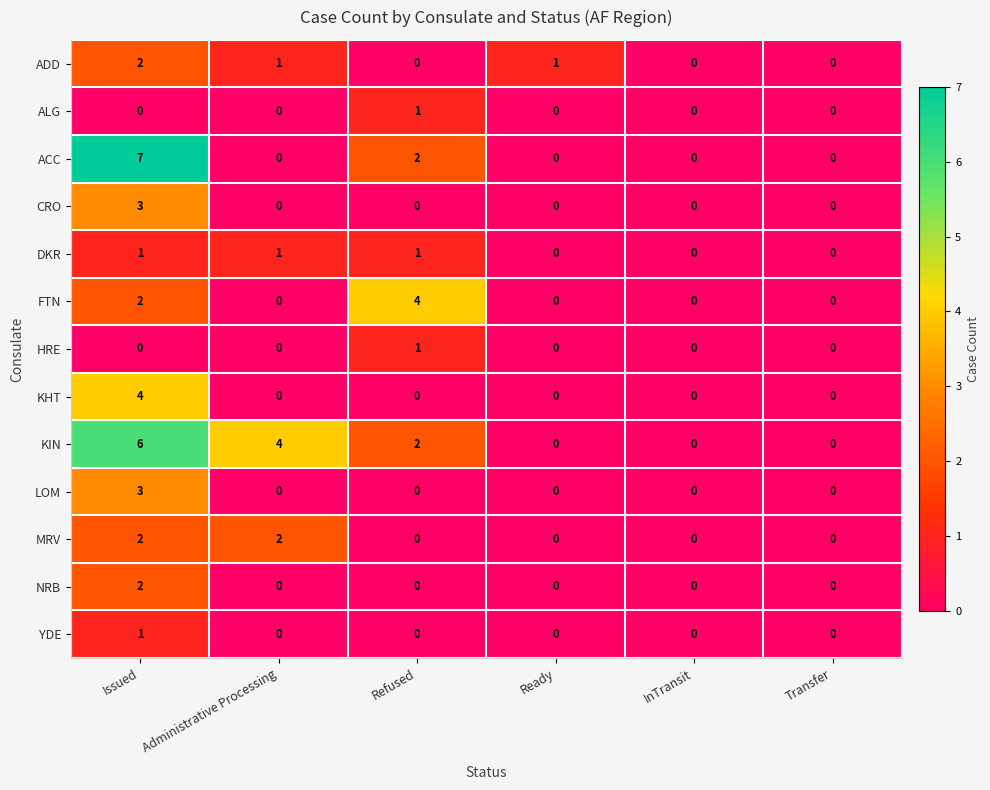

The YDE series shows 1 at Issued. True or false?

True